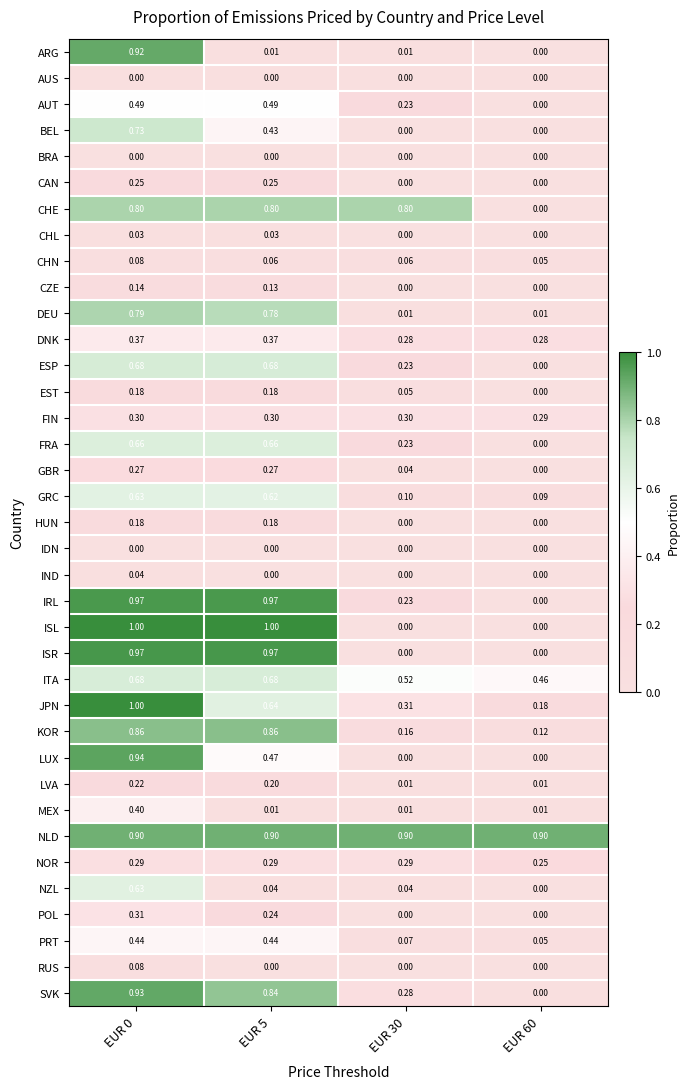

Which series has the widest spread of values?

ISL